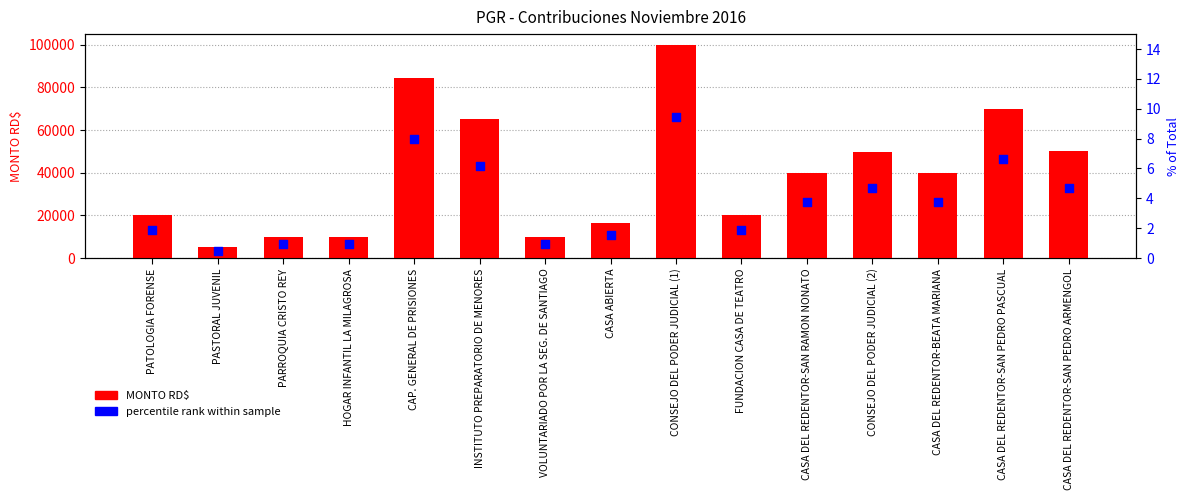

At how many categories does at least one series exceed 86131?

1